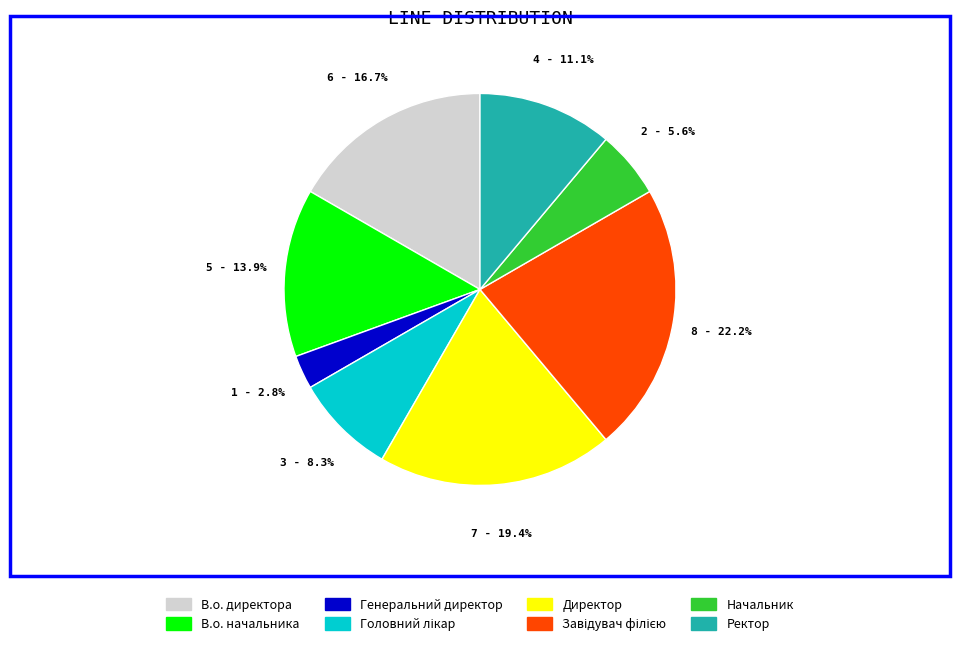

How much of the chart is everything except Ректор?

88.9%